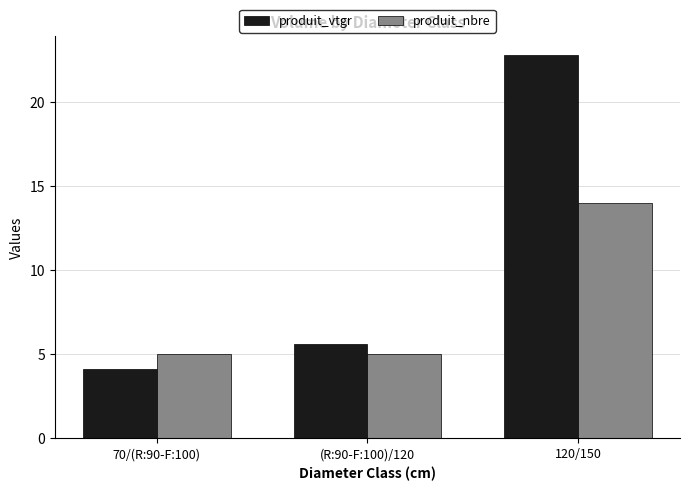

Reading left to right, list all the values displayed in this chart.

produit_vtgr: 70/(R:90-F:100)=4.2	(R:90-F:100)/120=5.6	120/150=22.8
produit_nbre: 70/(R:90-F:100)=5.0	(R:90-F:100)/120=5.0	120/150=14.0